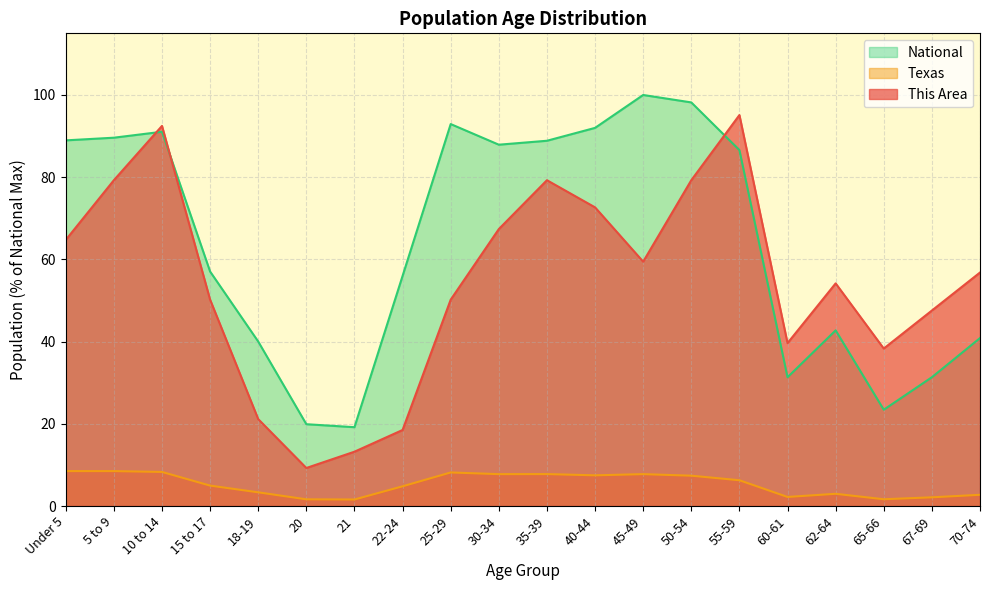

What is the sum of all National values?

1277.9